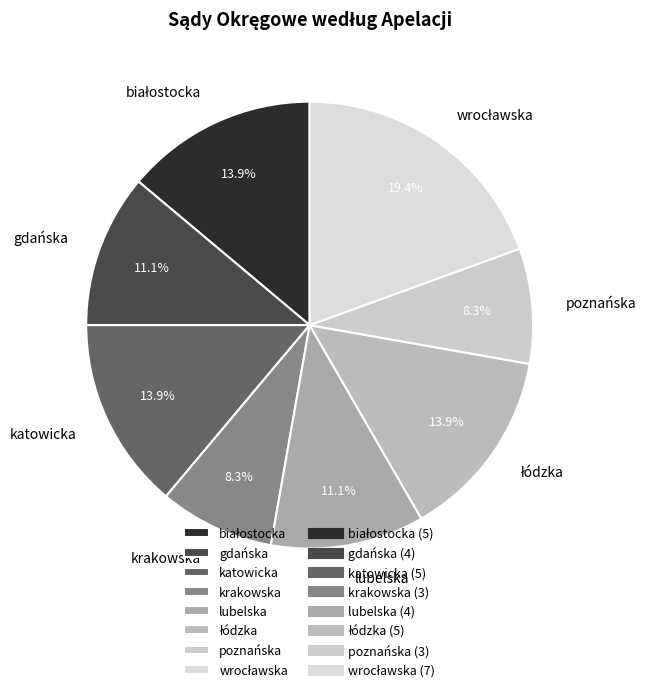

To the nearest percent, what is the difference between the largest and smallest slice percentages?

11%